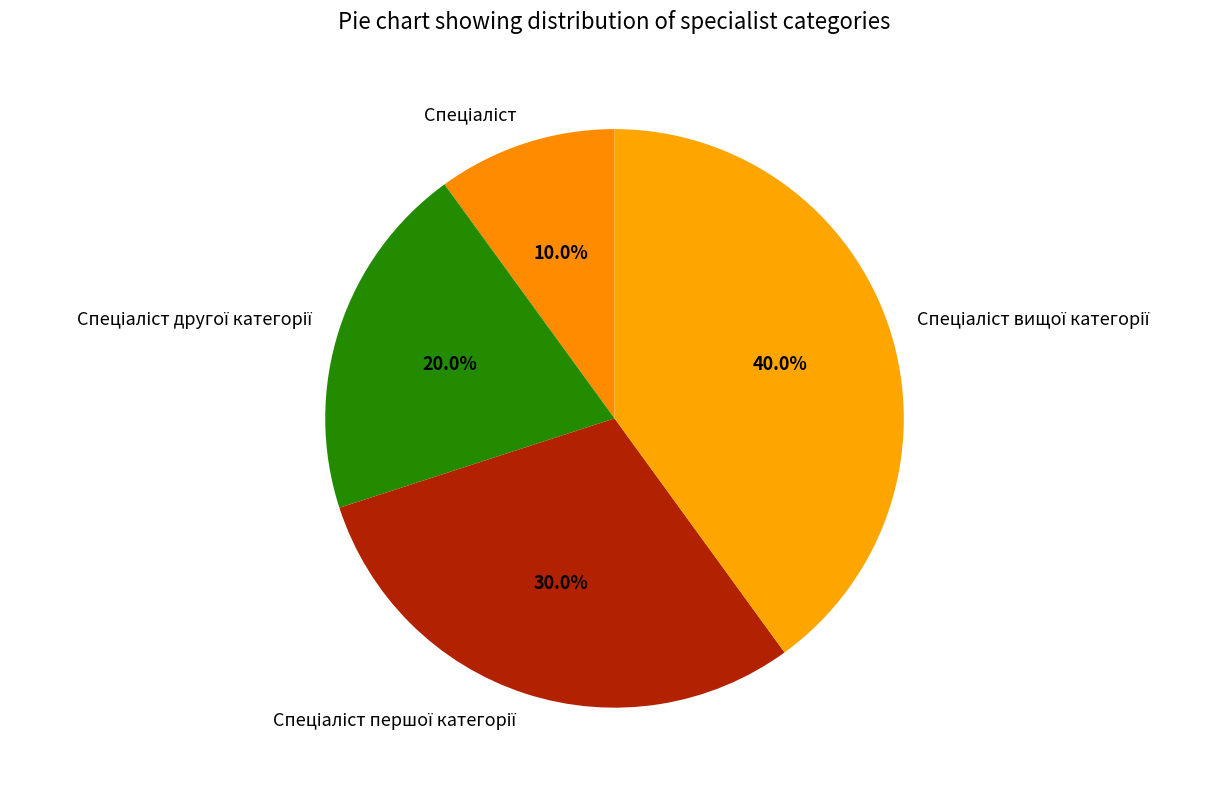

Does any single category account for the majority?

No